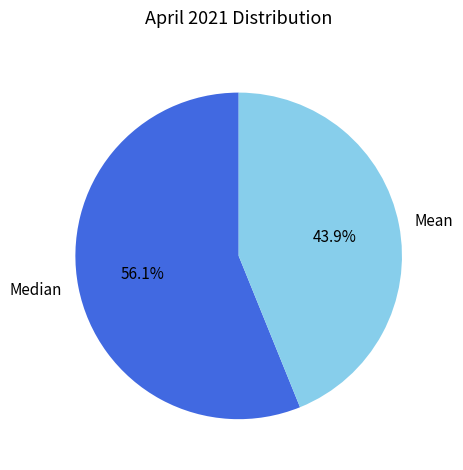

What is the smallest slice in the pie chart?

Mean